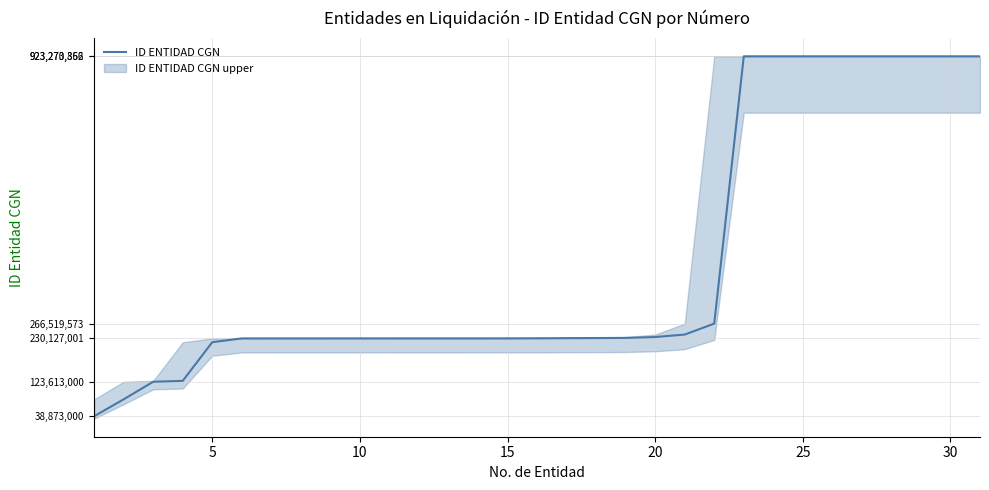

The chart shows a value of 1471950697 at 30. True or false?

False